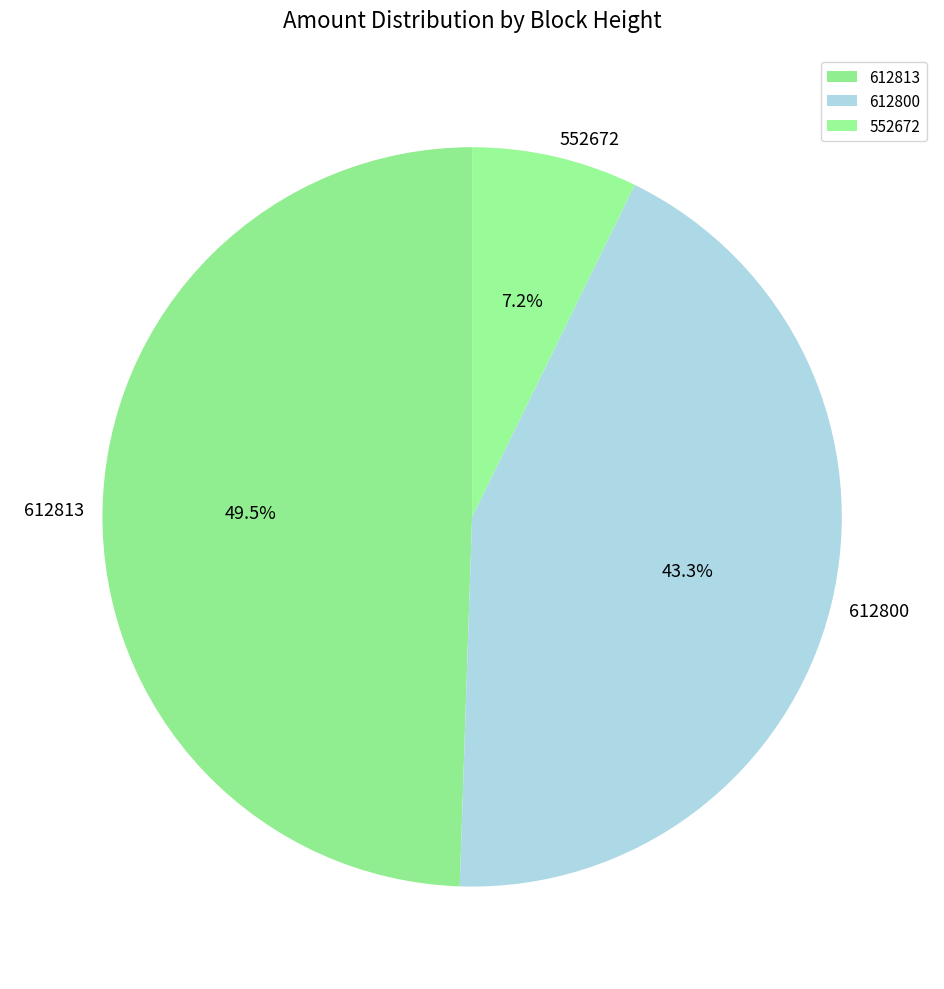

Which slice is the smallest?

552672